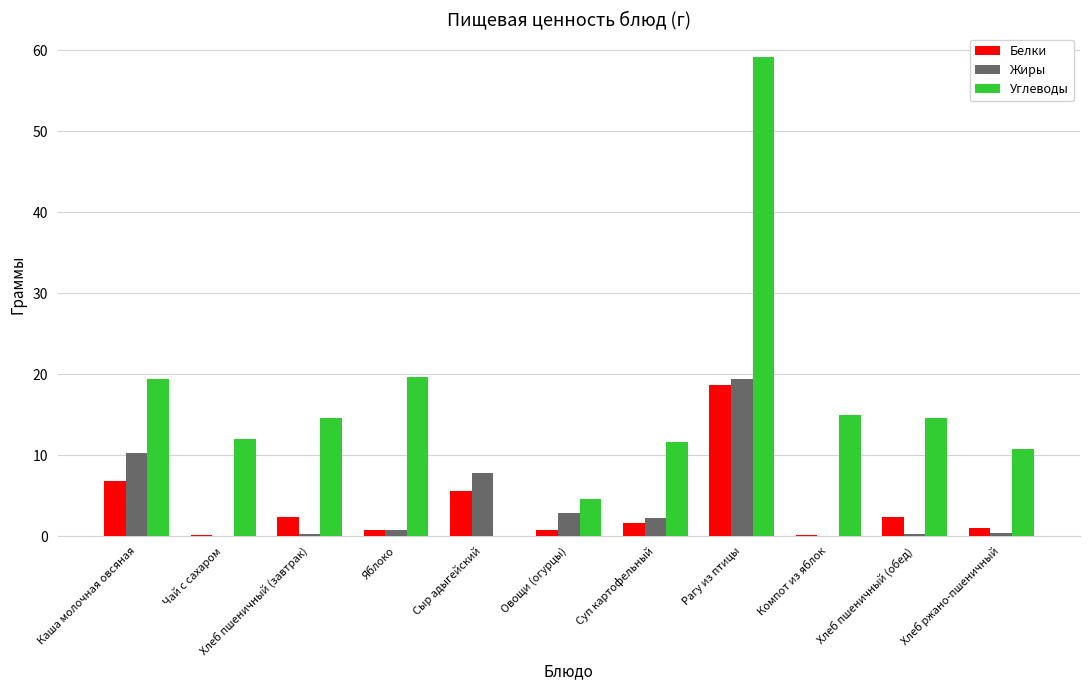

Which series has the largest total across all categories?

Углеводы